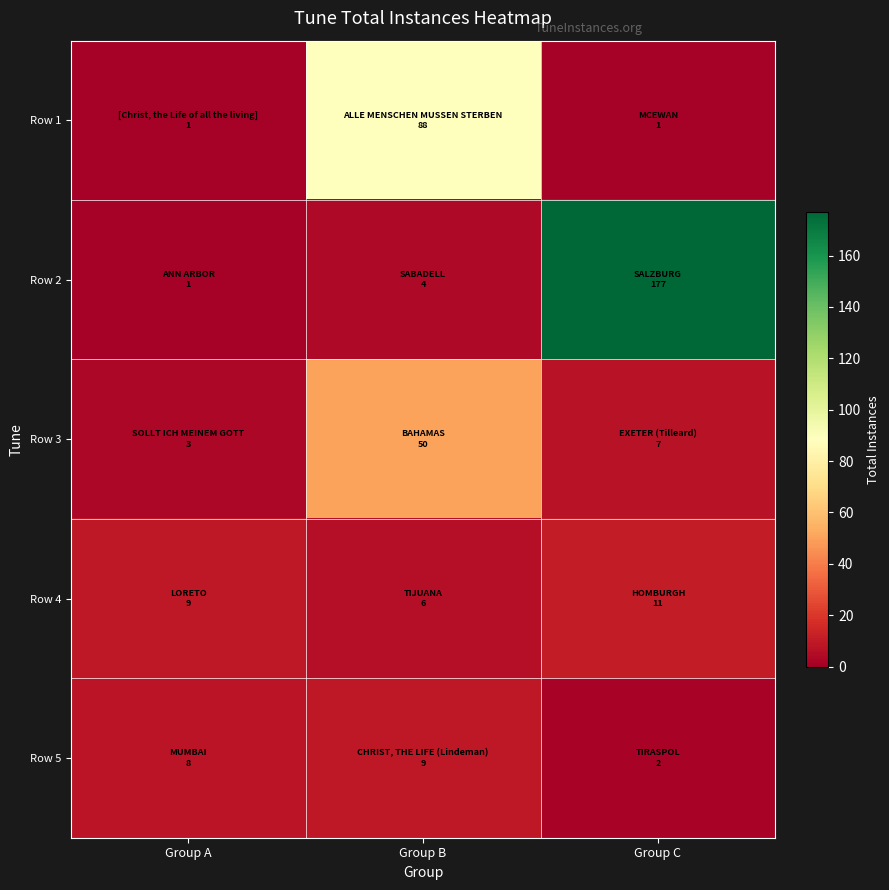

Reading left to right, transcribe all the data shown in this chart.

Row 1: Group A=1	Group B=88	Group C=1
Row 2: Group A=1	Group B=4	Group C=177
Row 3: Group A=3	Group B=50	Group C=7
Row 4: Group A=9	Group B=6	Group C=11
Row 5: Group A=8	Group B=9	Group C=2